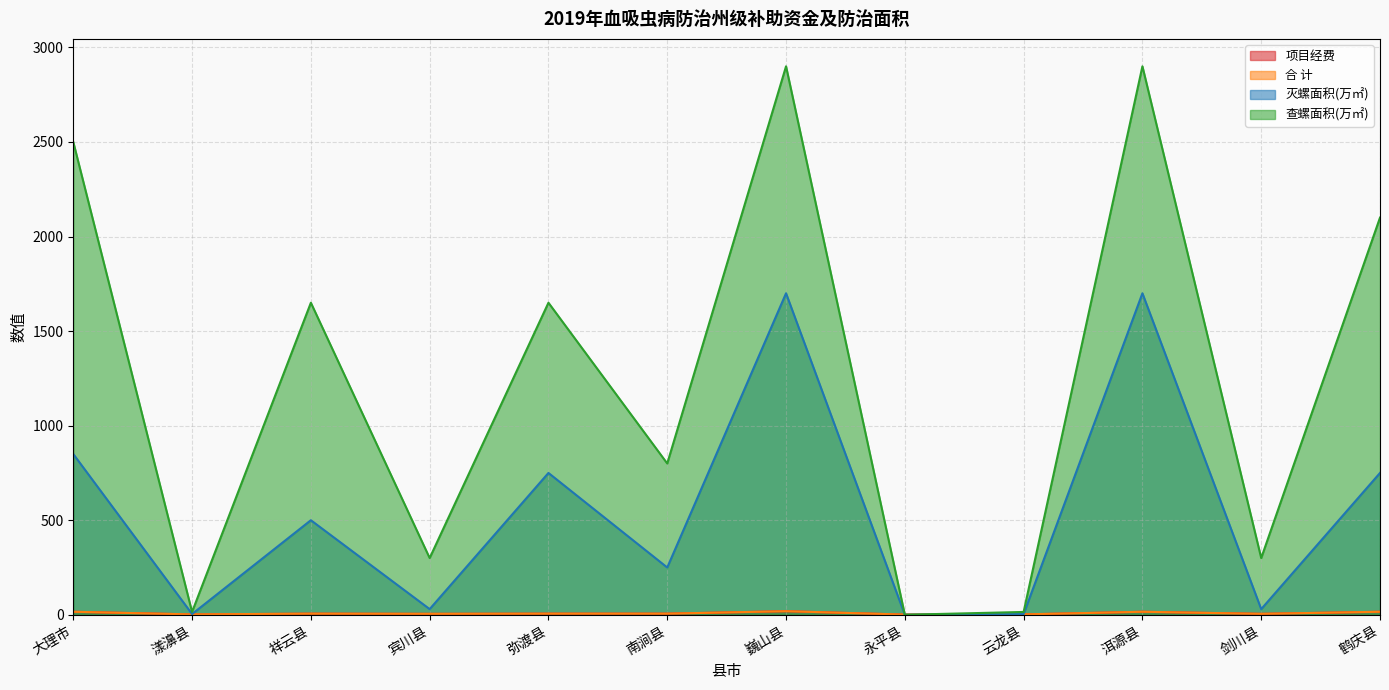

What is the average value of the 合 计 series?

8